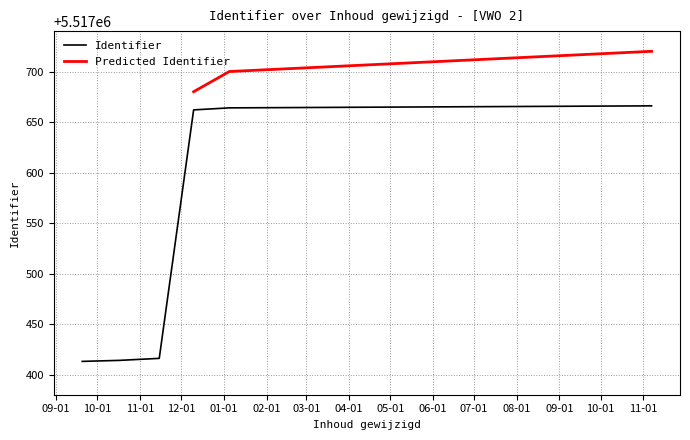

What is the difference between the second highest and minimum values?

251